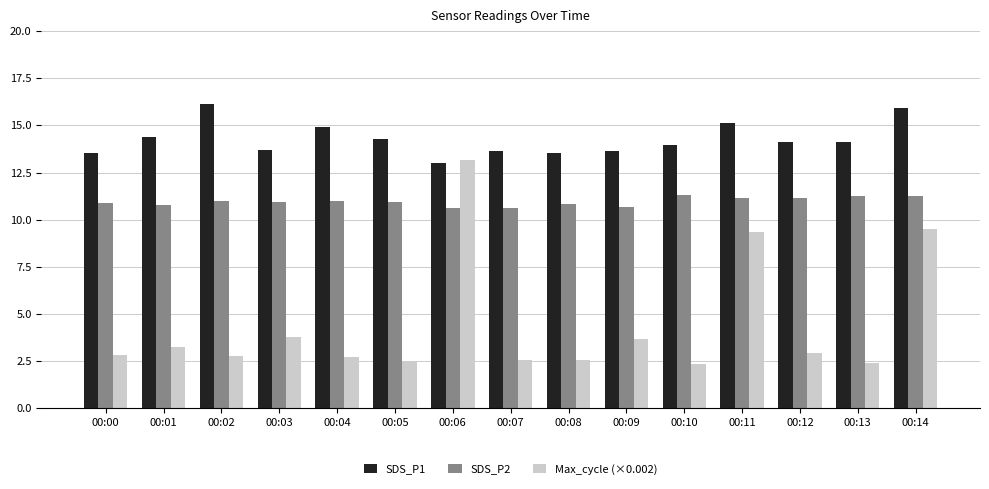

The value of SDS_P1 at 00:03 is 13.7. True or false?

True